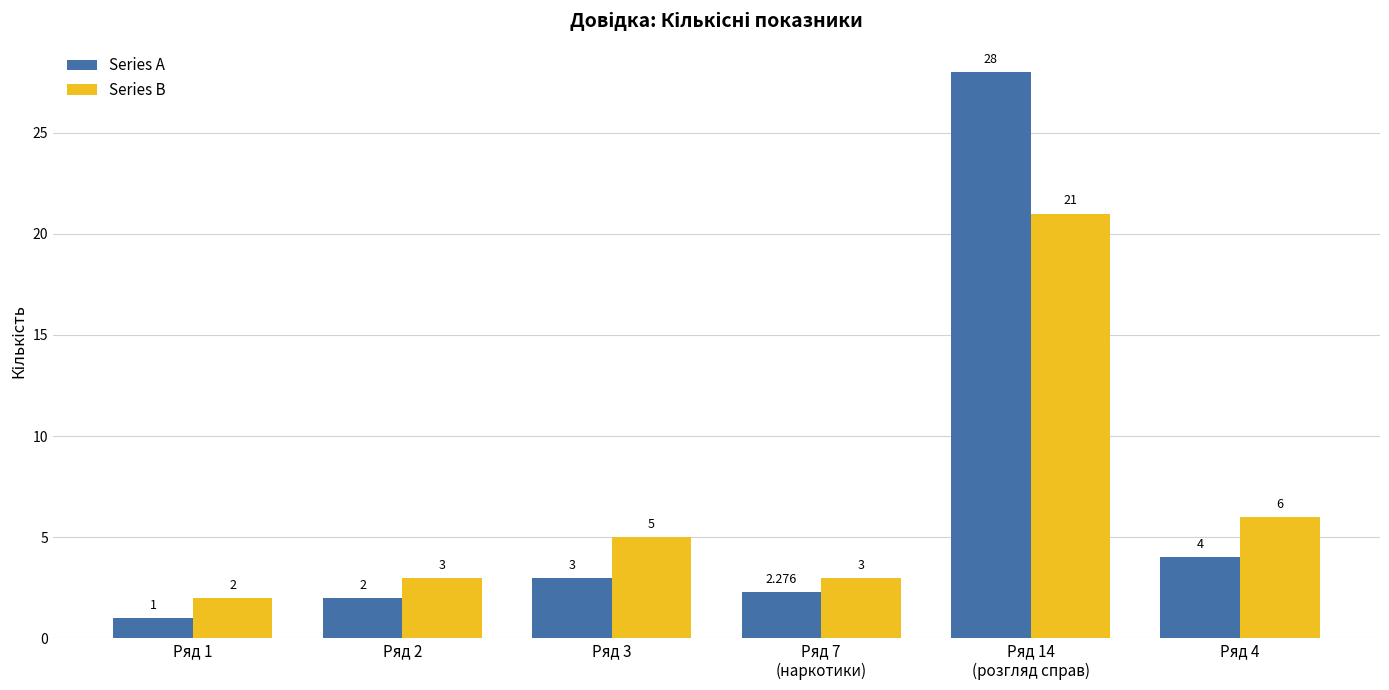

Rank the series by their average value, from highest to lowest.

Series A, Series B